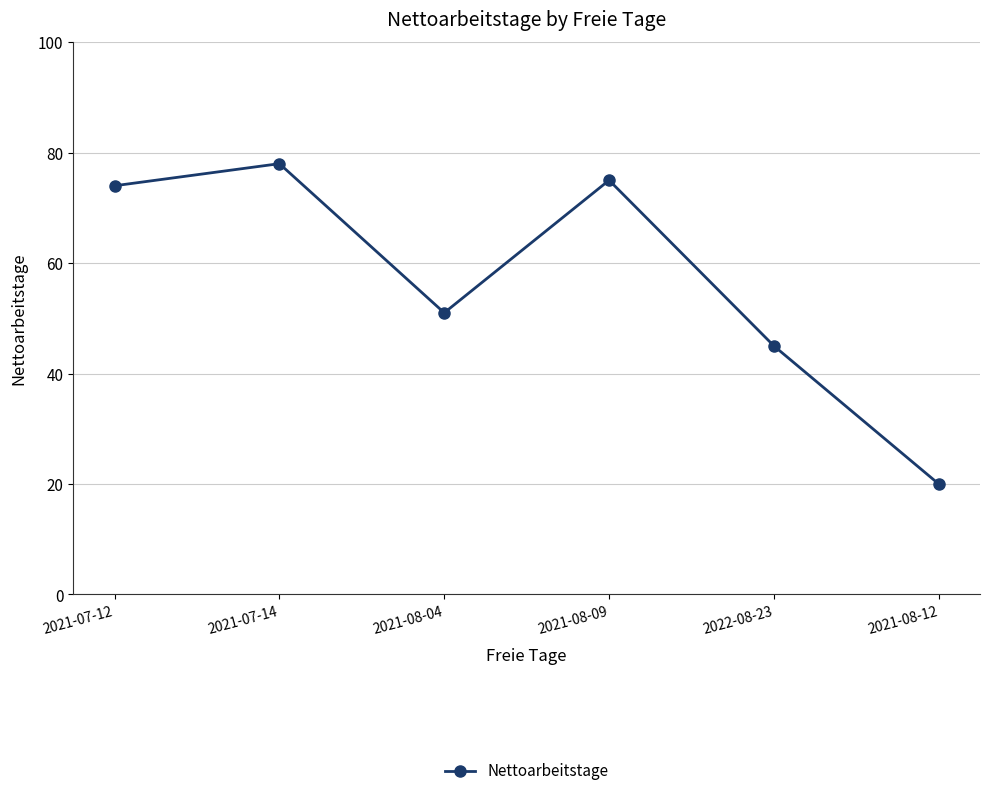

What is the difference between the maximum and minimum values?

58